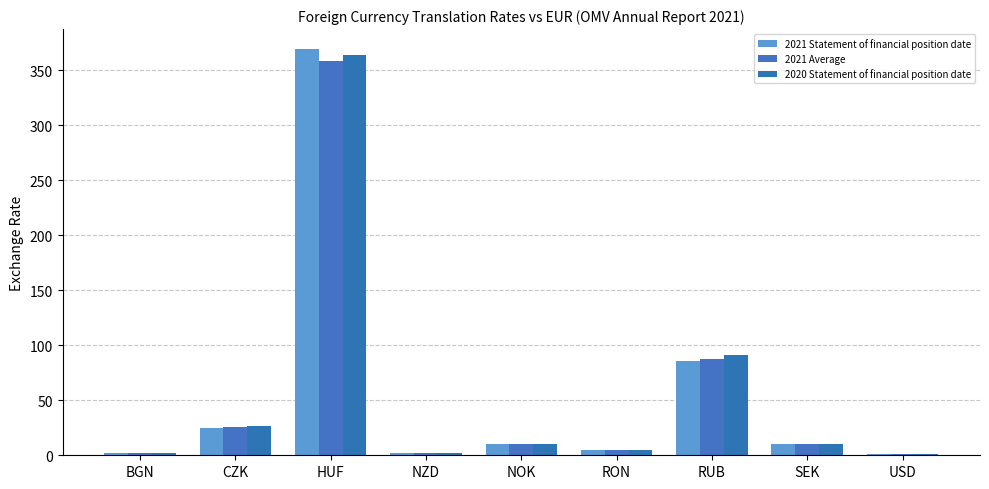

Which category has the highest value across all series?

HUF